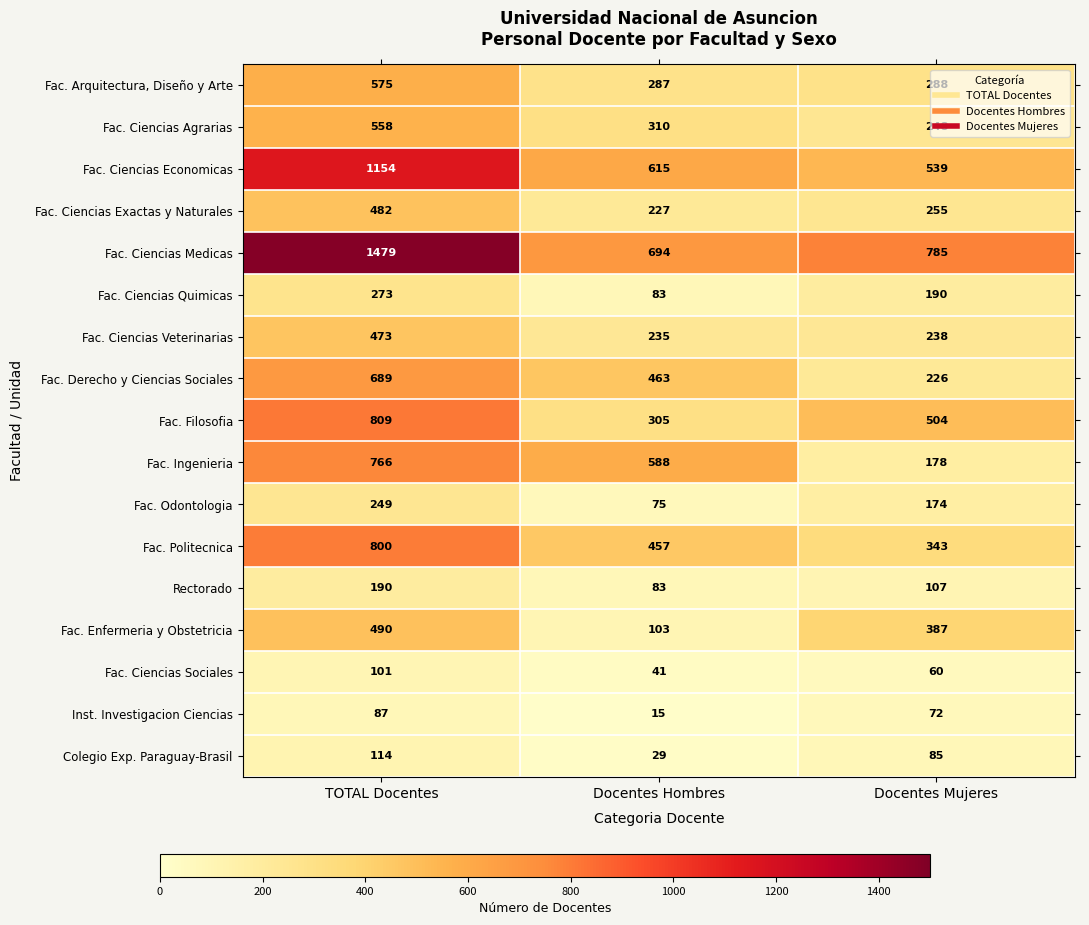

True or false: Fac. Politecnica has a value of 800 at TOTAL Docentes.

True